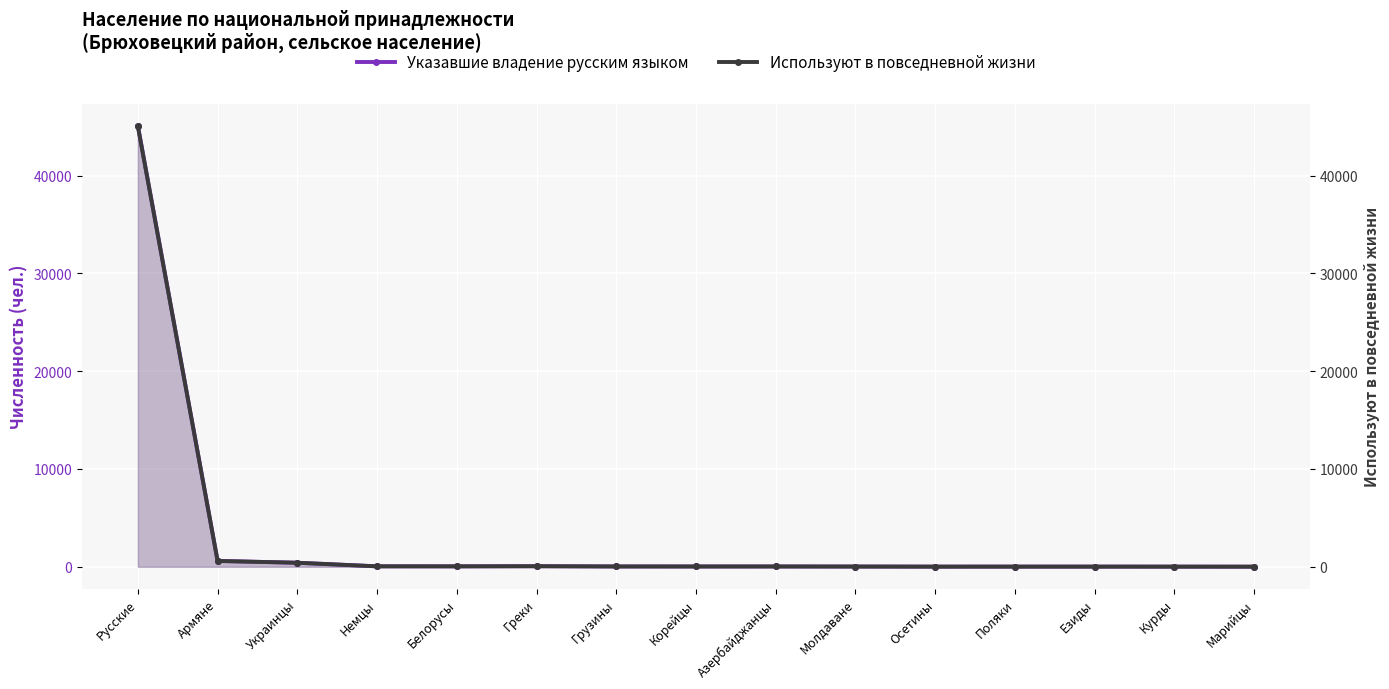

What is the maximum value shown in the chart?

45105